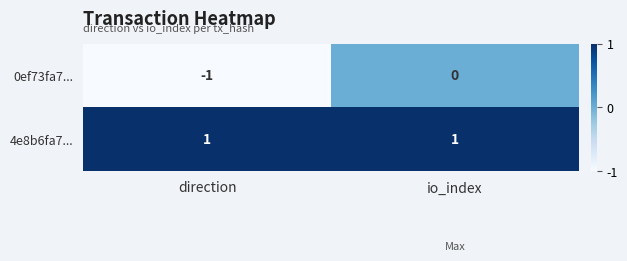

At which label does 0ef73fa7... reach its peak?

io_index